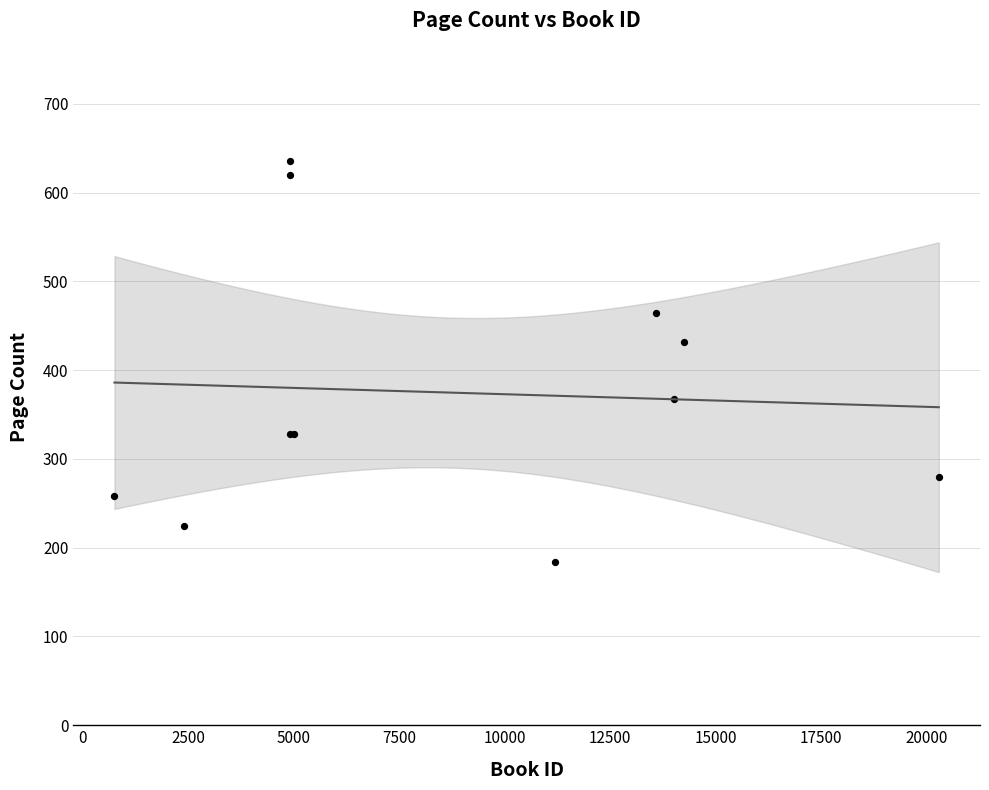

What Y value in the scatter plot is closest to 410?

432